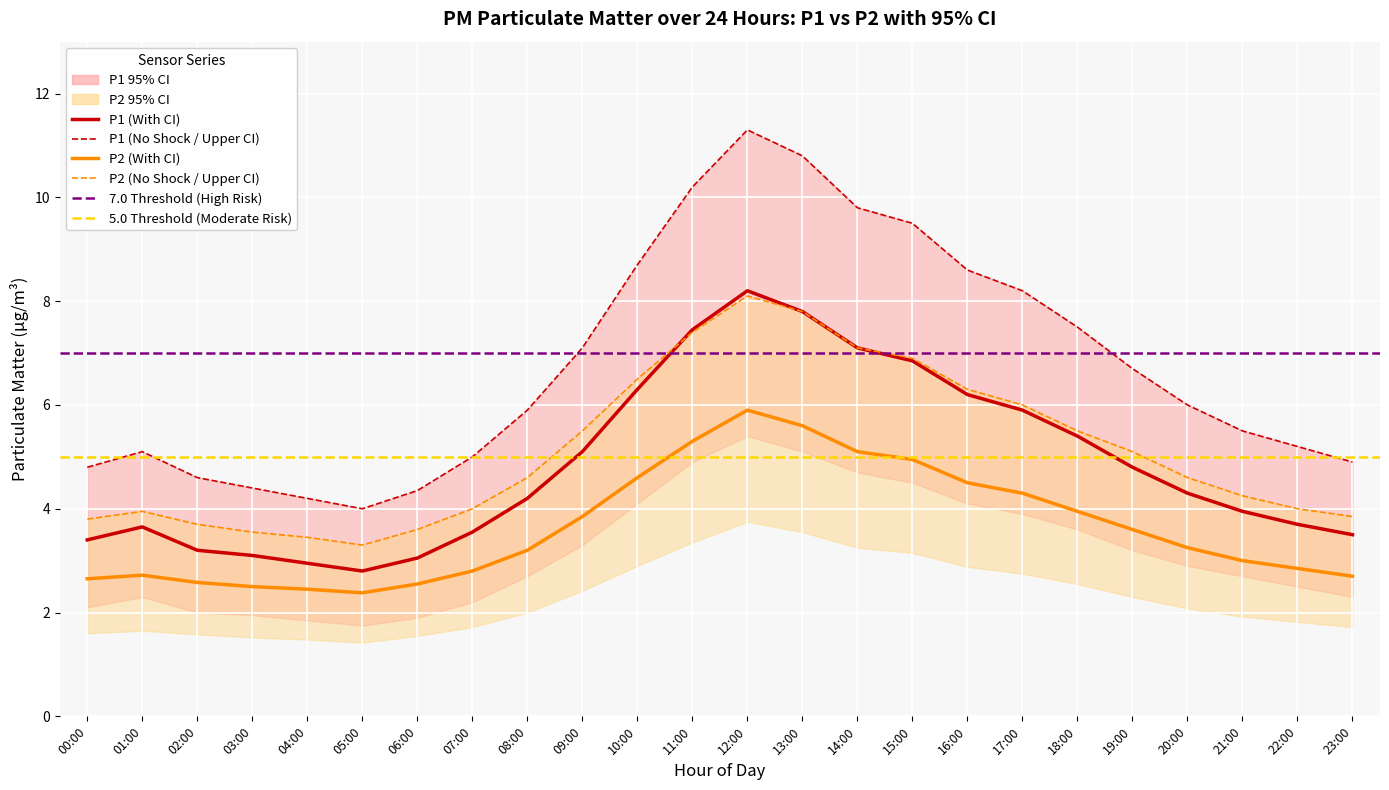

True or false: P1_lower and P2 cross at least once.

False